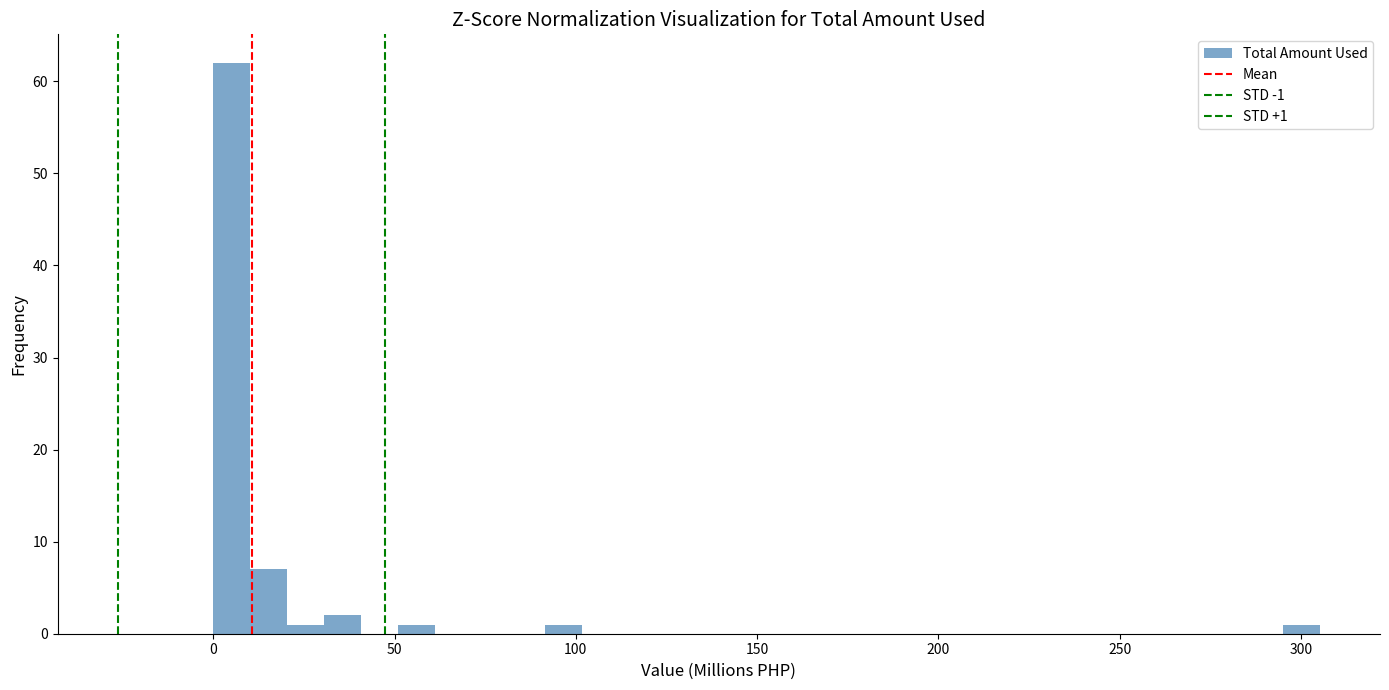

Read against the x-axis, roughly where is the centre of the tallest bar?

5